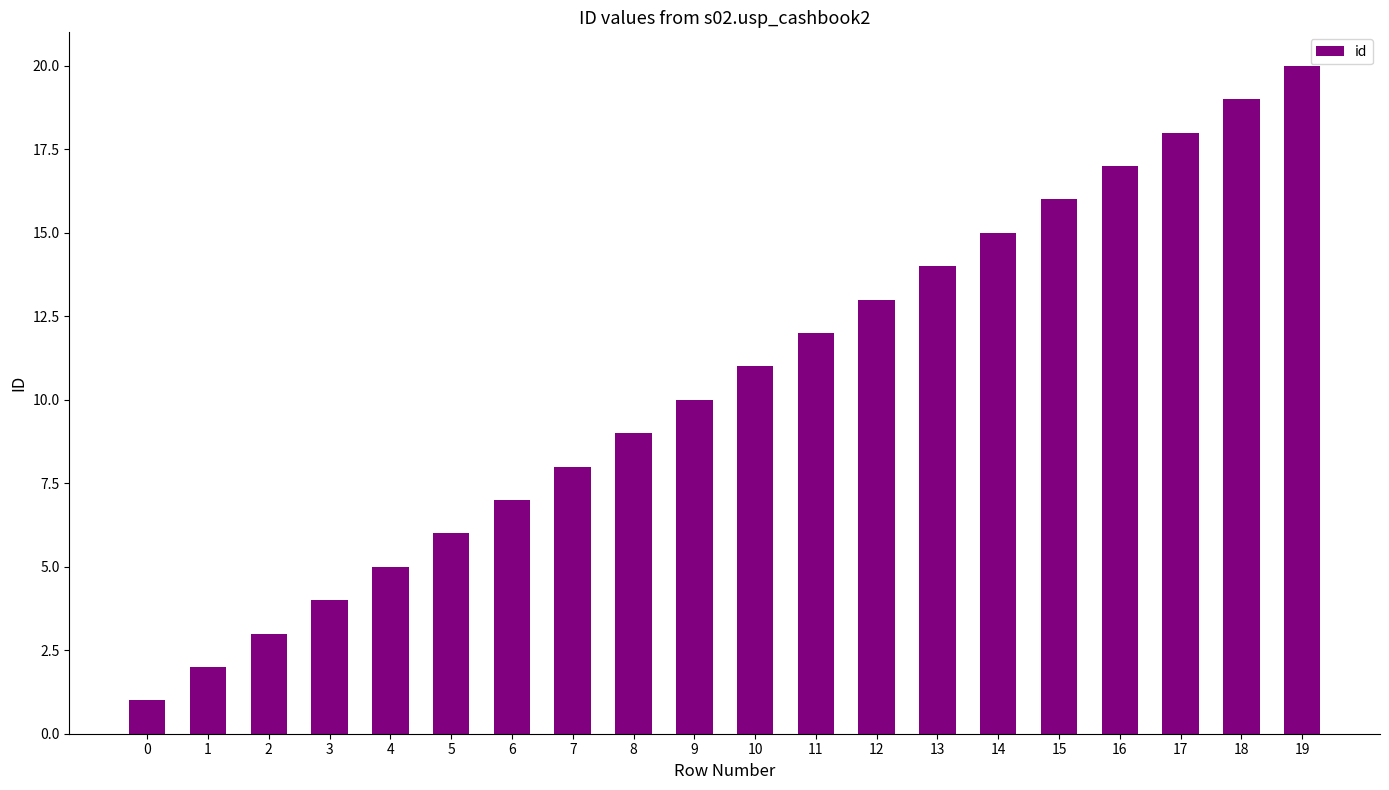

At which label is the value closest to 10?

9